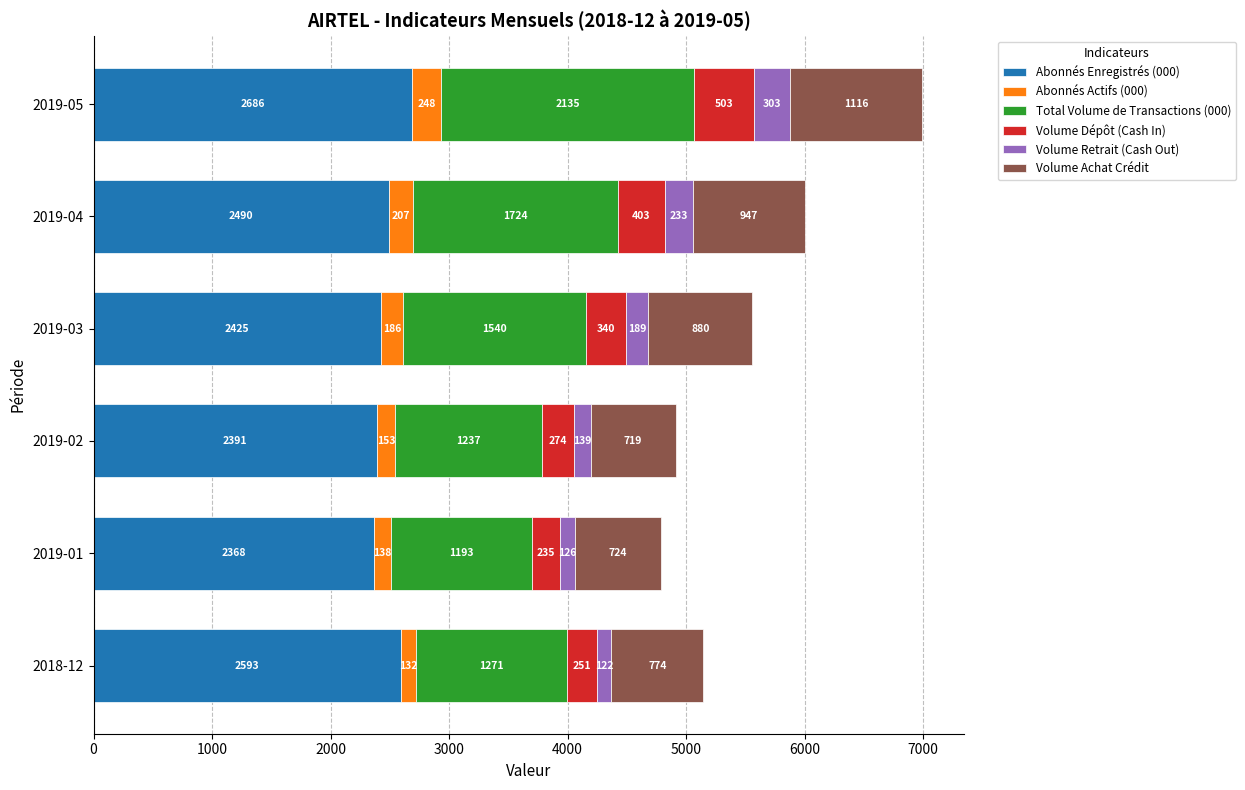

Which category has the highest value in the Abonnés Enregistrés (000) series?

2019-05